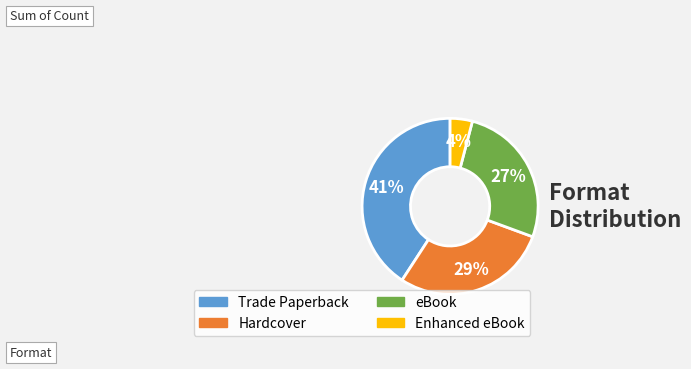

Do Hardcover and Enhanced eBook together represent more than half of the pie?

No